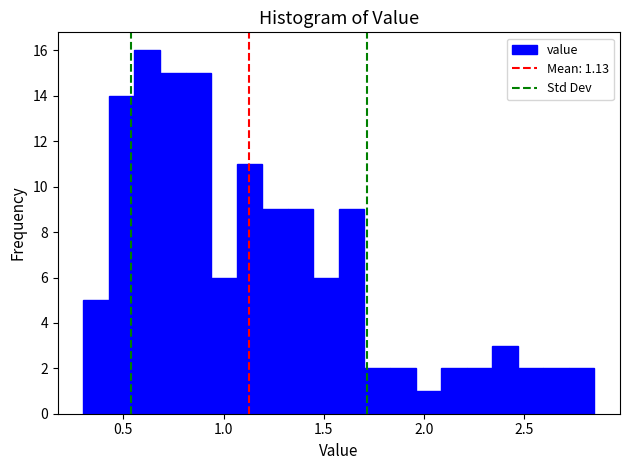

Around what value on the x-axis is the tallest bar? Give the approximate position of its centre, as read against the axis.

0.60